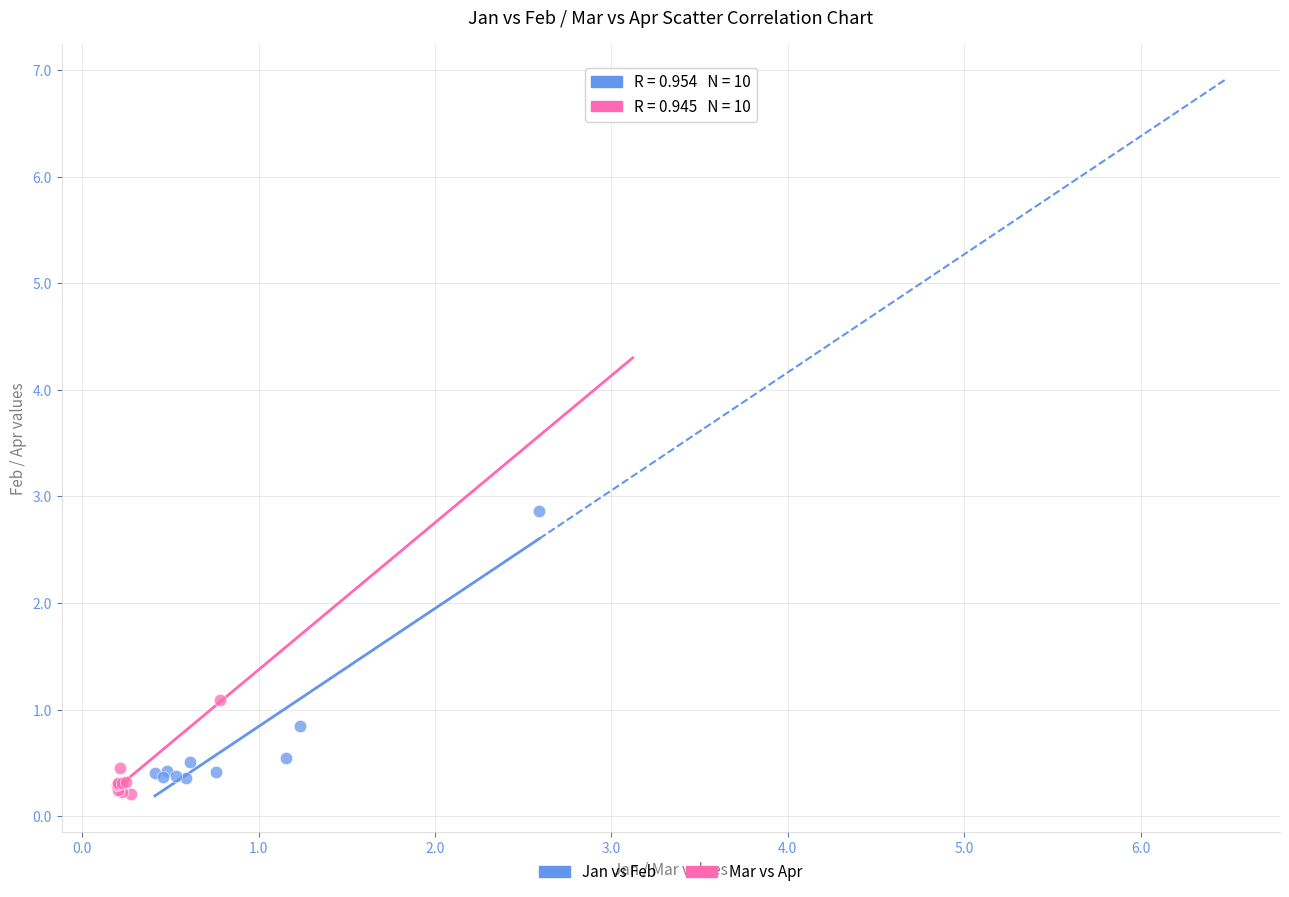

Which series reaches the maximum Y coordinate?

Jan vs Feb